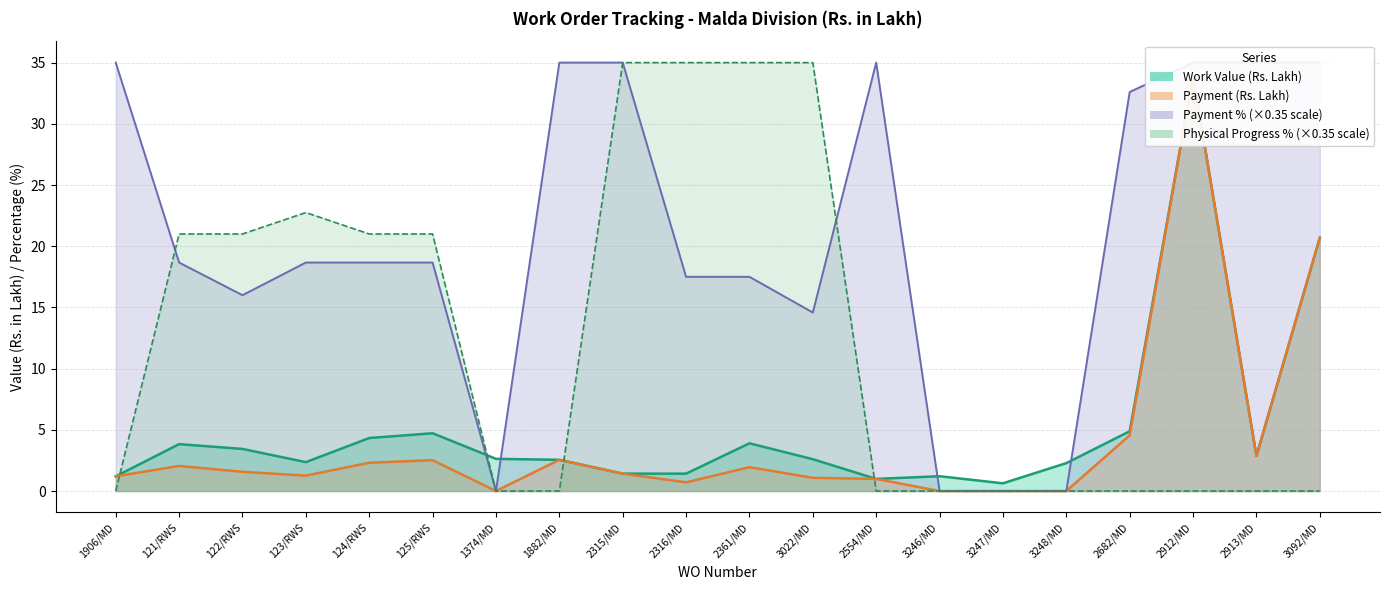

What is the sum of all Work Value values?

101.8